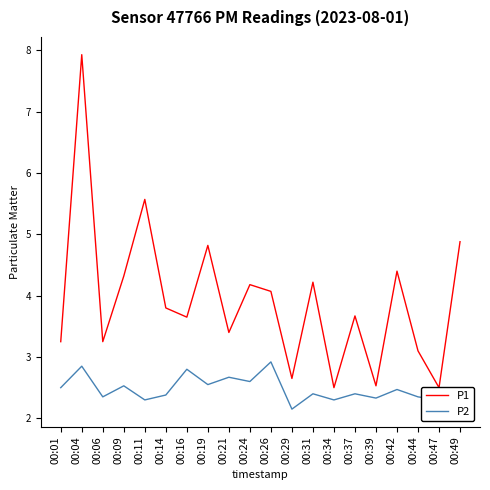

How many lines are shown in the chart?

2